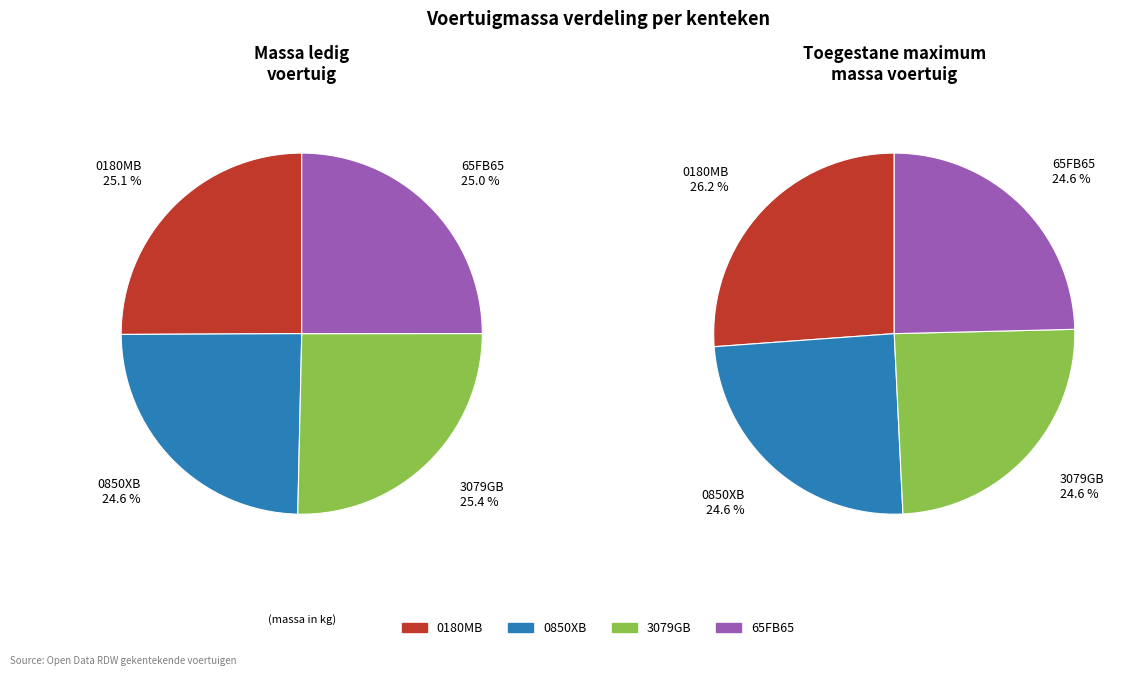

Combined, do 3079GB and 0180MB account for over 50%?

Yes